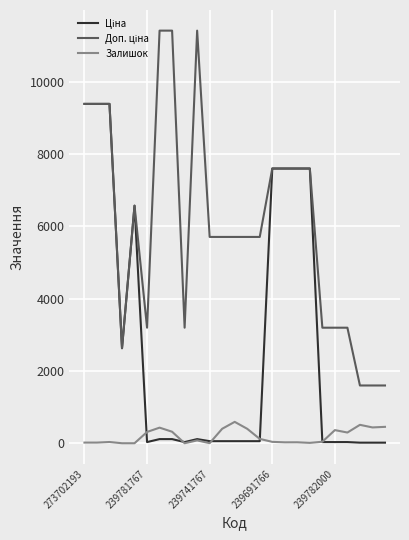

What is the difference between the maximum and minimum values in the Залишок series?

591.0